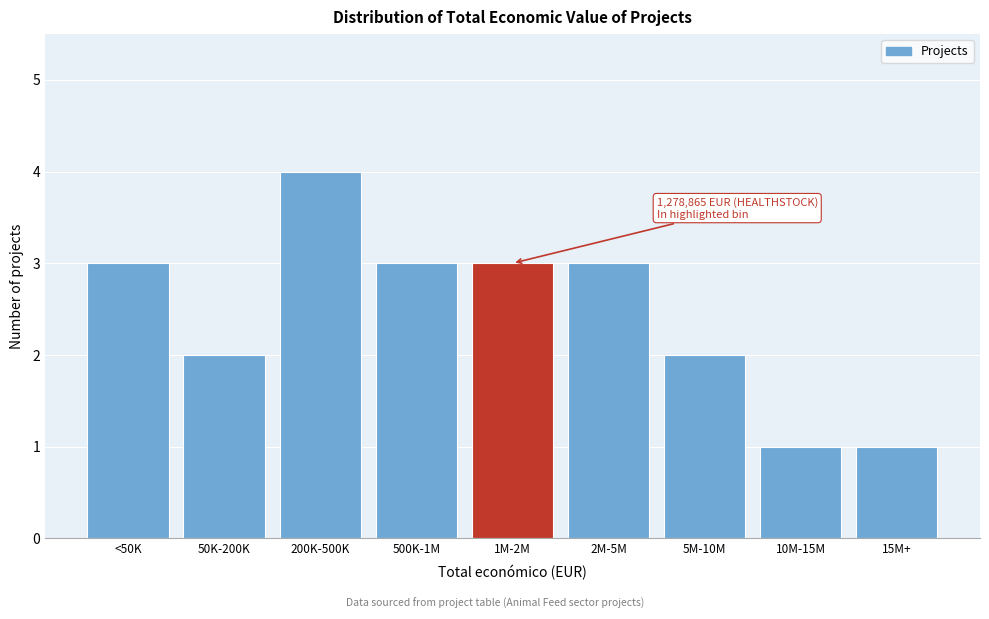

Reading left to right, list all the values displayed in this chart.

3	2	4	3	3	3	2	1	1